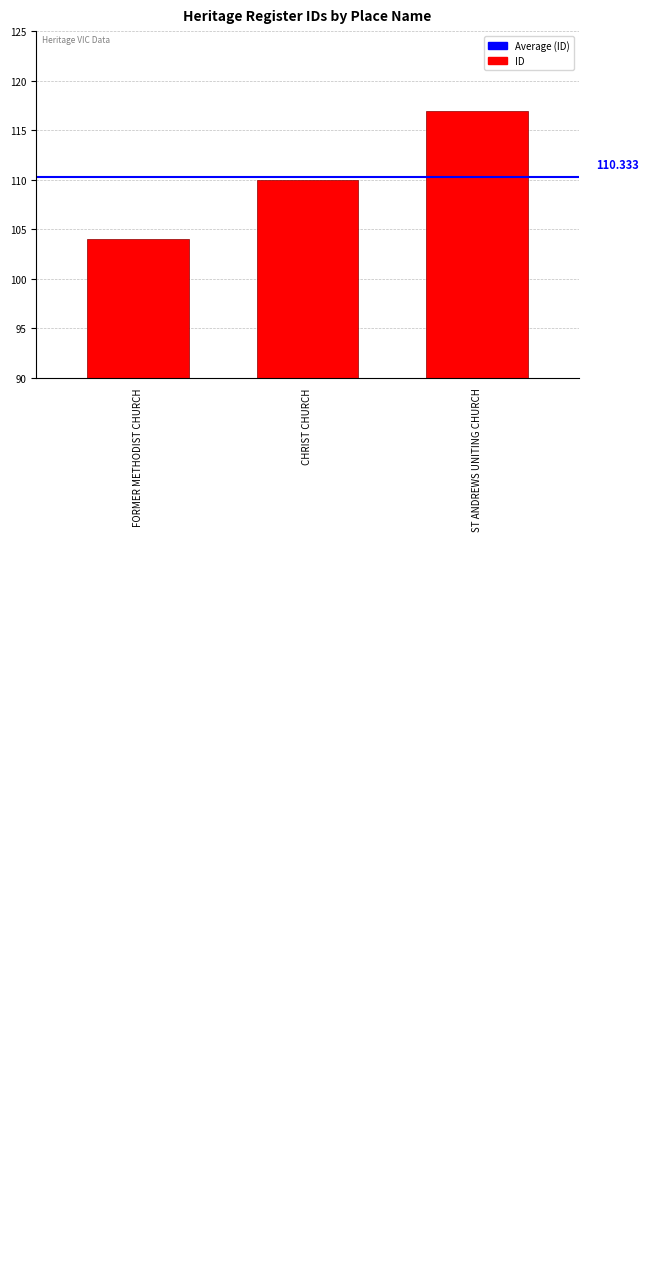

At which category does the chart reach its peak across all series?

ST ANDREWS UNITING CHURCH